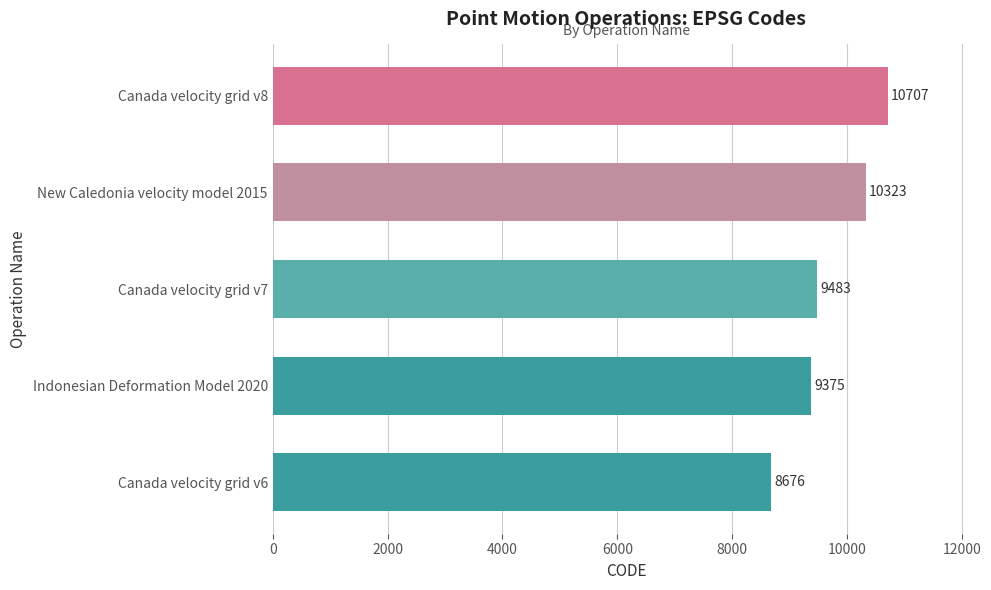

The chart shows a value of 10323 at New Caledonia velocity model 2015. True or false?

True